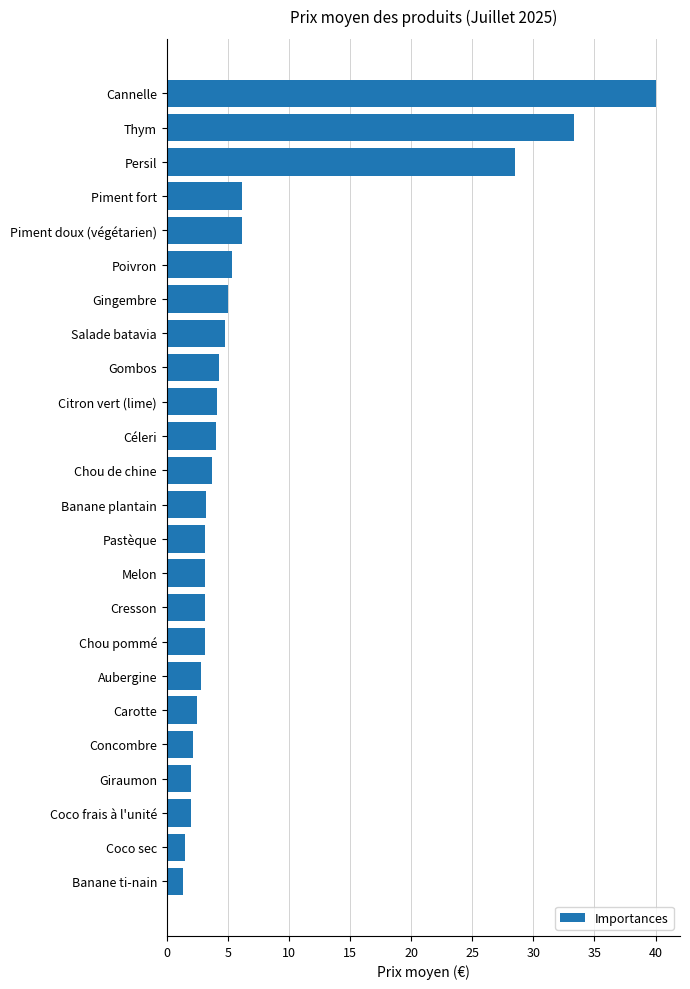

What is the difference between the second highest and second lowest values?

31.8